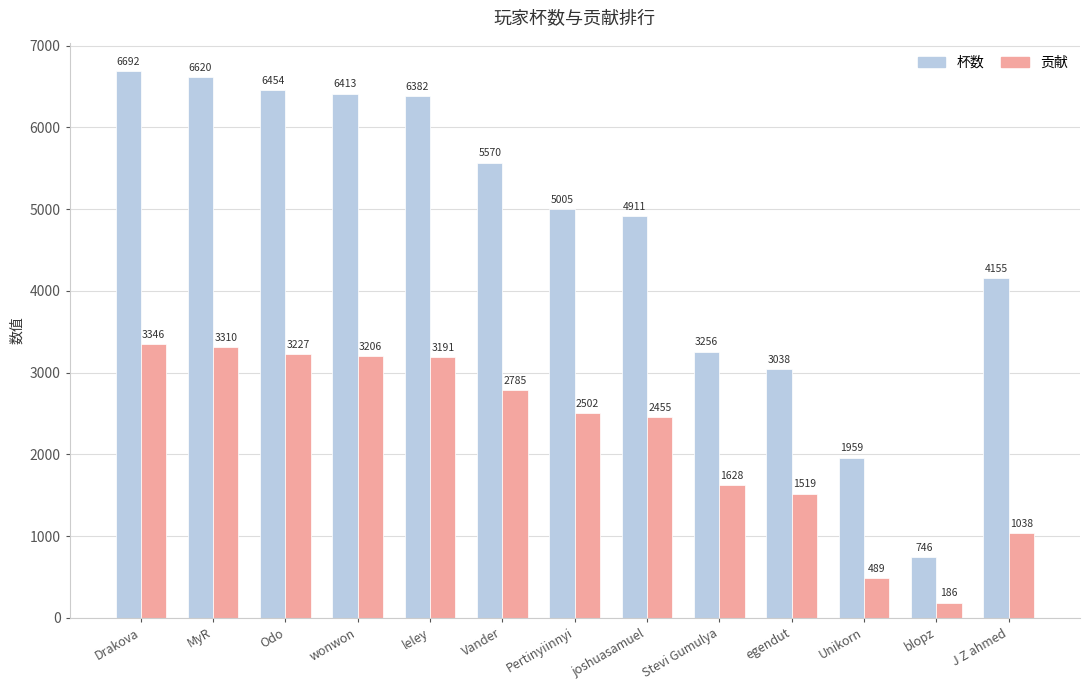

How many data points does each series have?

13